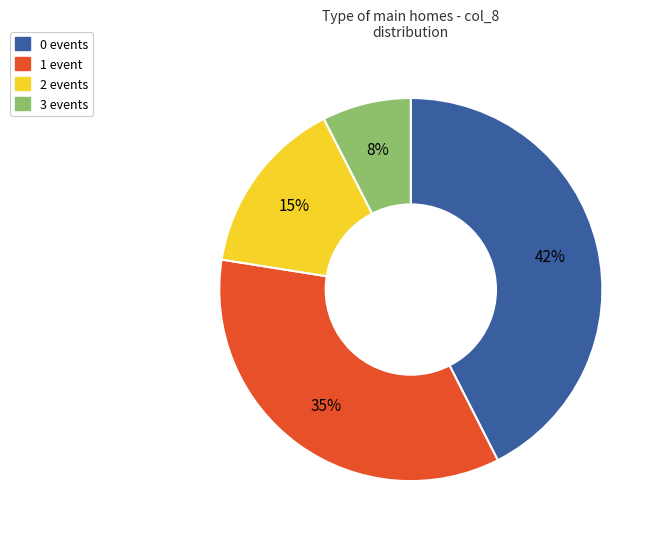

Do 1 and 3 together represent more than half of the pie?

No